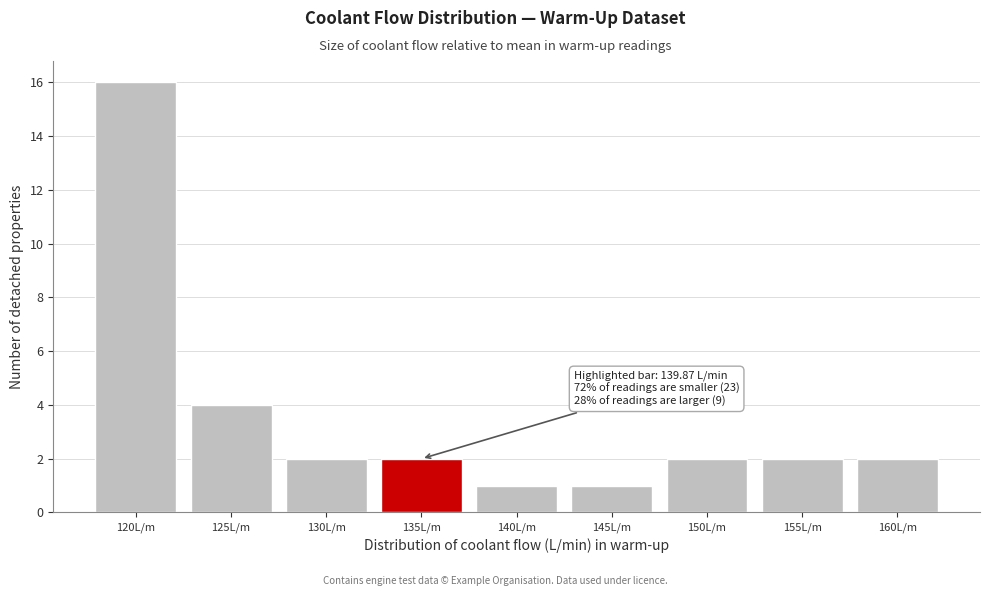

Reading left to right, transcribe all the data shown in this chart.

16	4	2	2	1	1	2	2	2